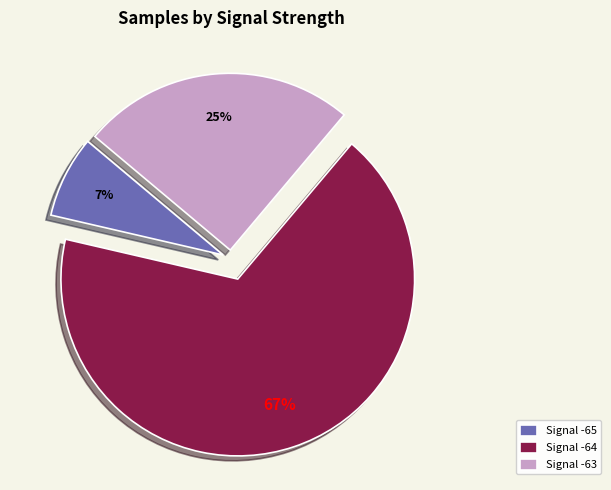

To the nearest percent, what is the average slice percentage?

33%